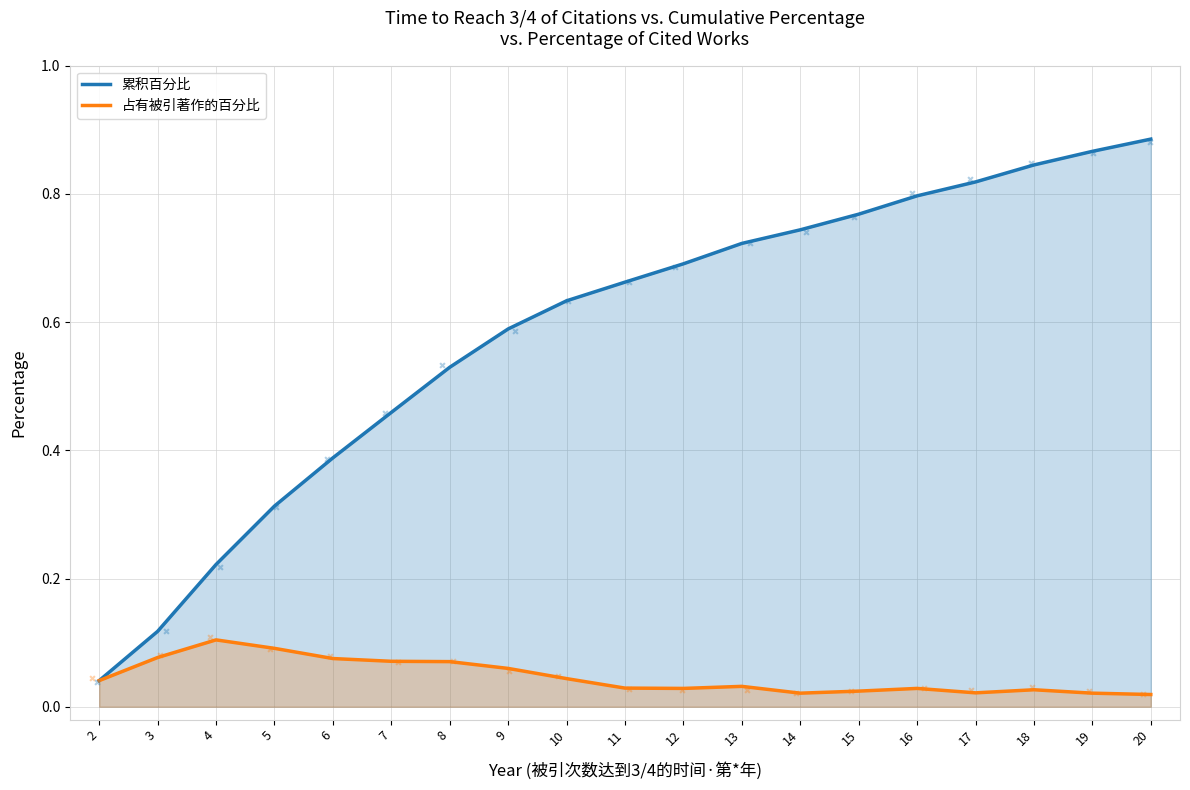

At how many categories does at least one series exceed 0?

19